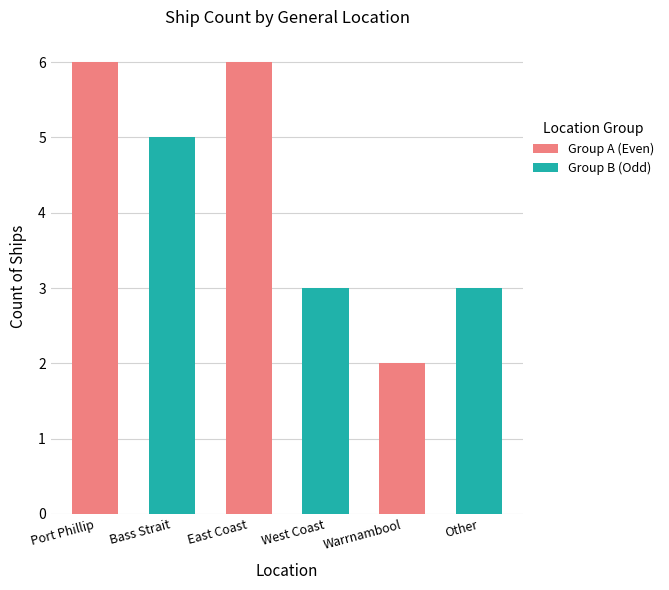

Rank the series at Port Phillip from lowest to highest value.

Group B (Odd), Group A (Even)